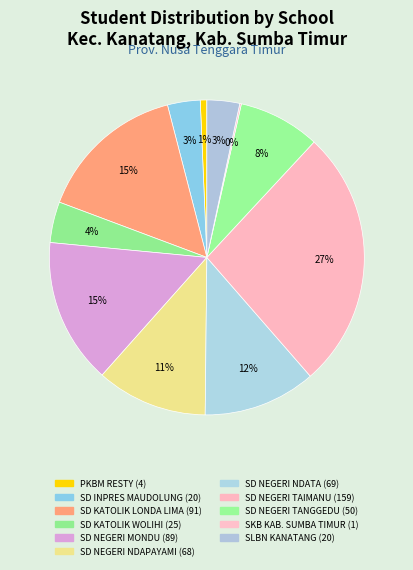

How many slices are in this pie chart?

11